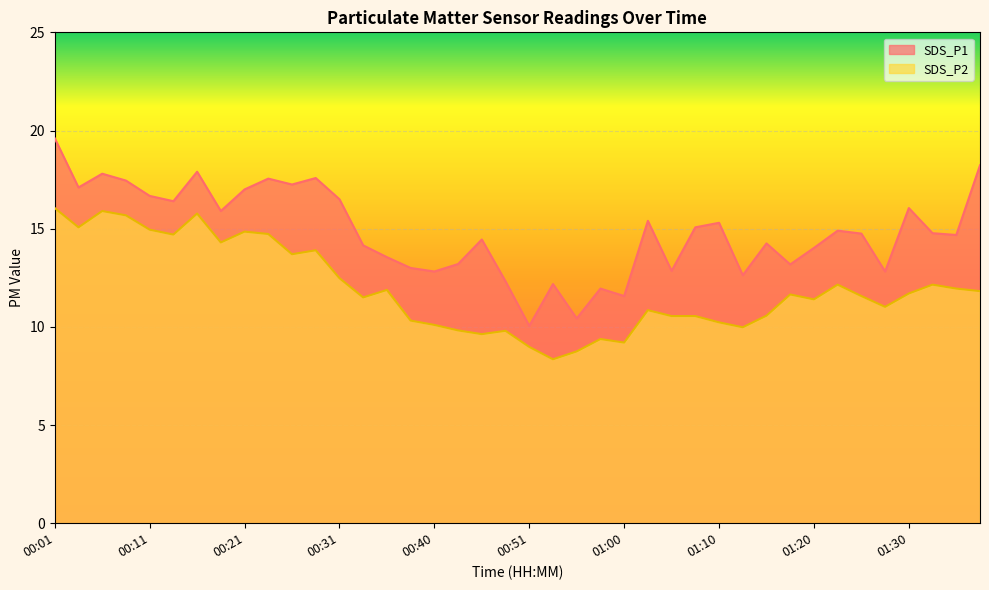

At how many categories does at least one series exceed 9?

40